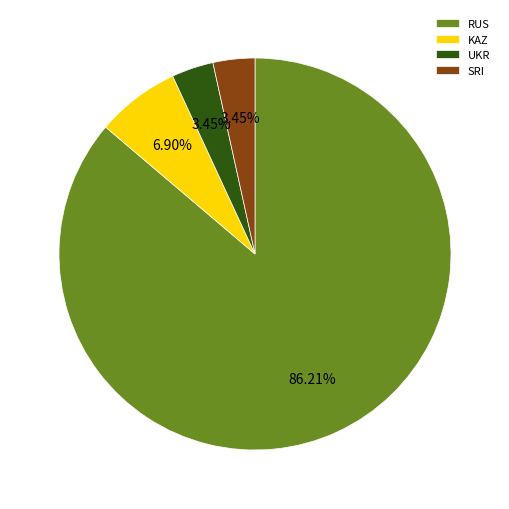

Which slice is the largest?

RUS